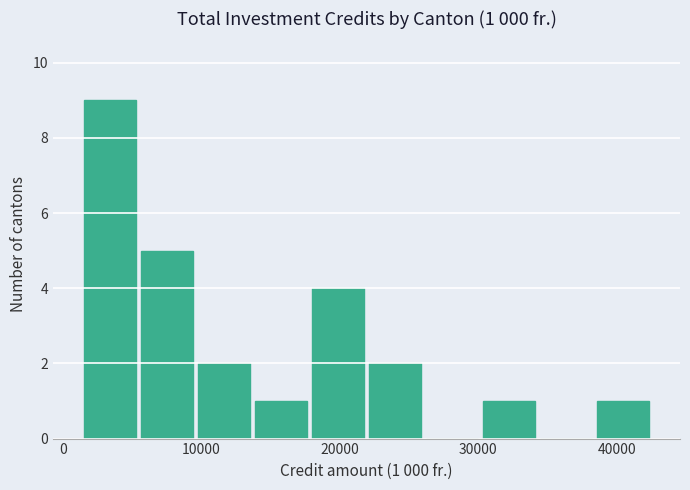

Which range on the x-axis has the tallest bar?

1000 to 5000